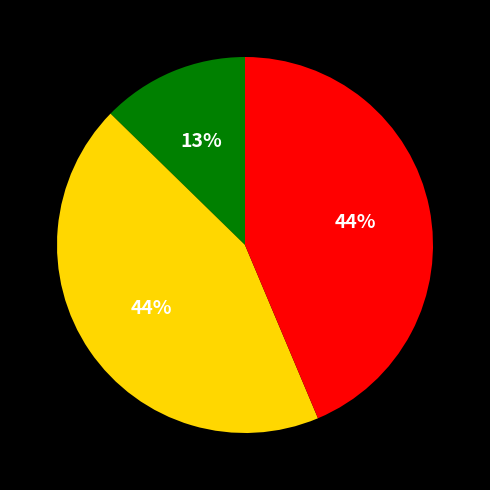

To the nearest percent, what is the difference between the largest and smallest slice percentages?

31%